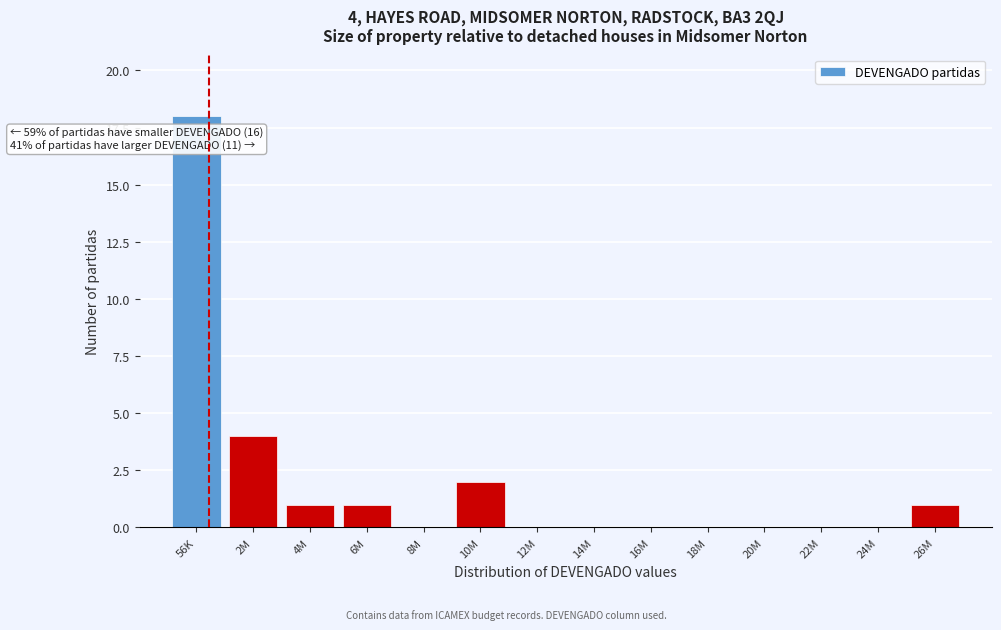

Reading right to left, list all the values displayed in this chart.

26M=1	24M=0	22M=0	20M=0	18M=0	16M=0	14M=0	12M=0	10M=2	8M=0	6M=1	4M=1	2M=4	56K=18